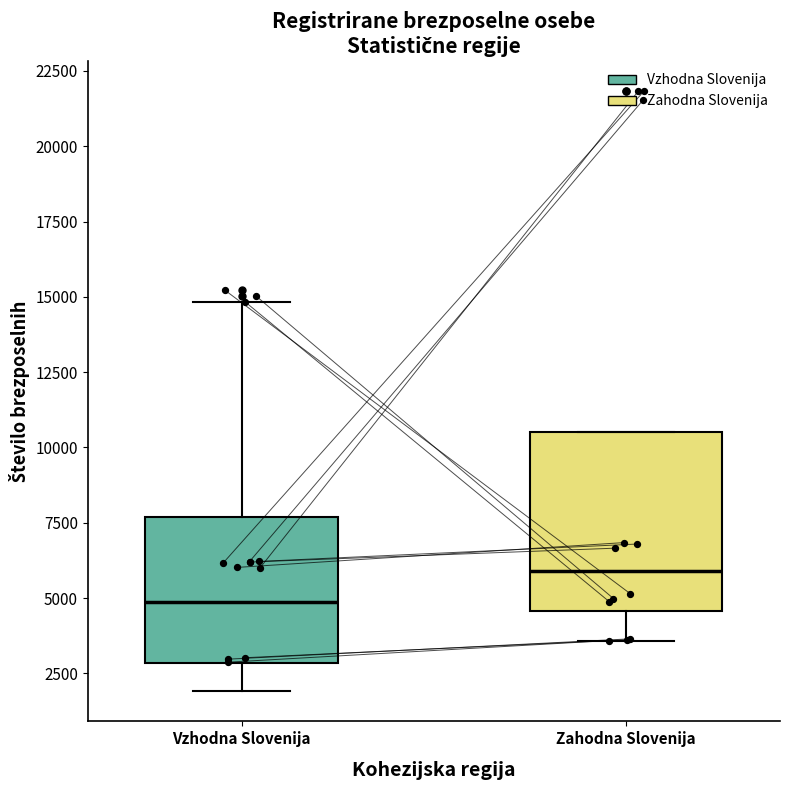

Which box has the lowest median line?

Vzhodna Slovenija